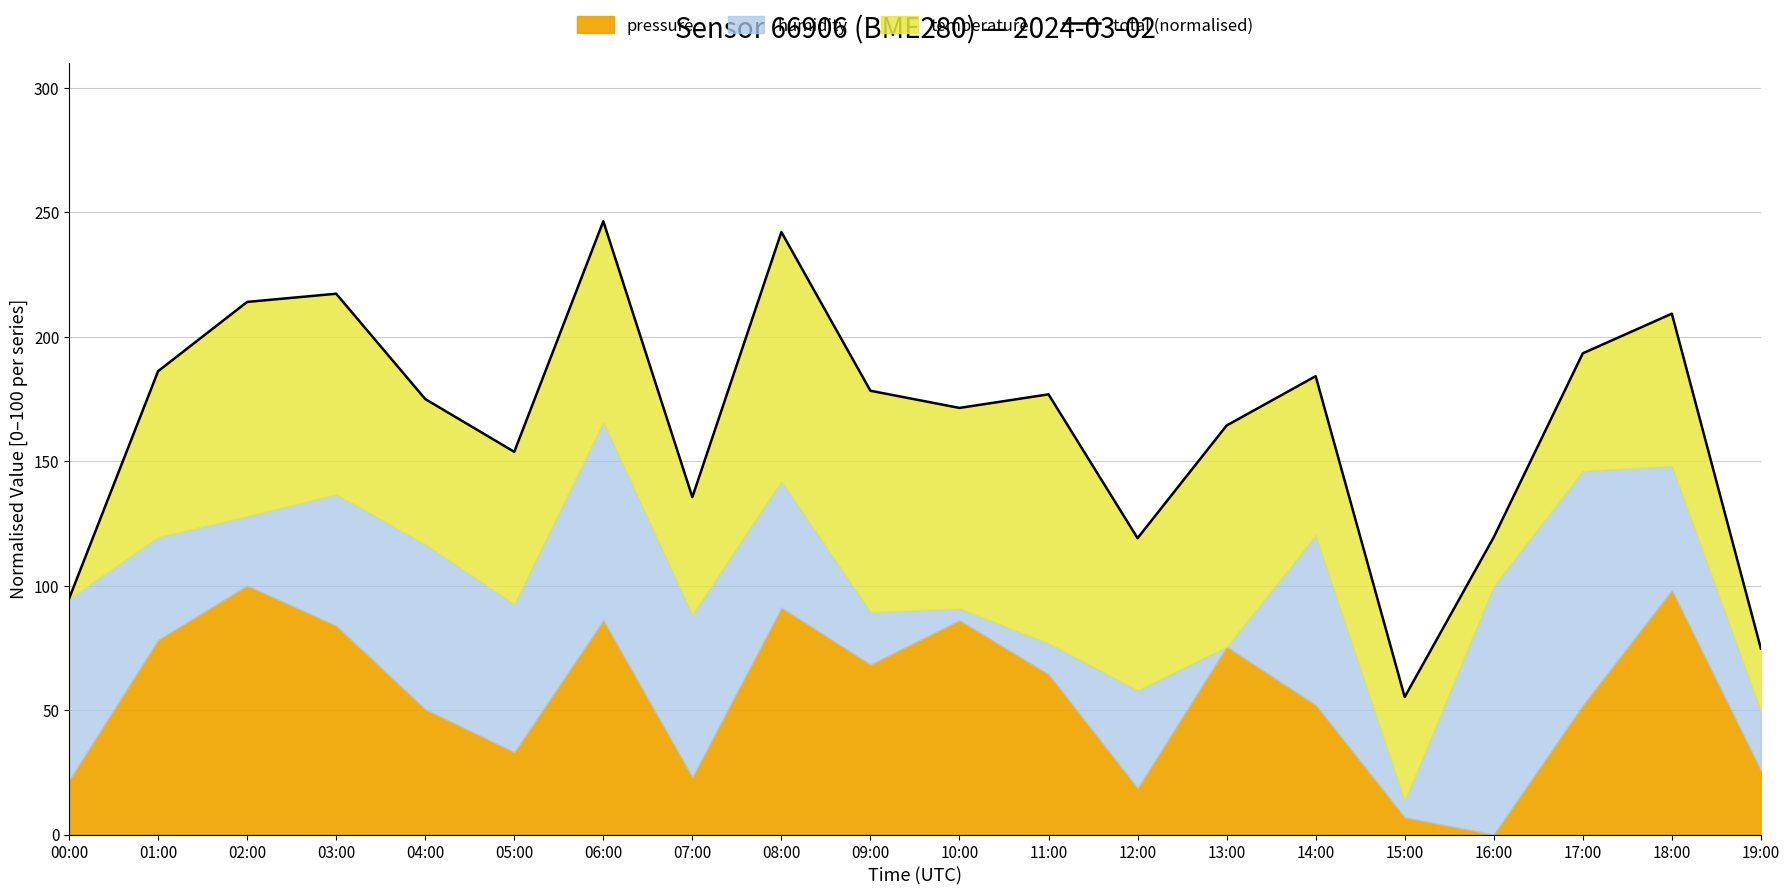

Is it true that the value at 17:00 is 193.4?

True